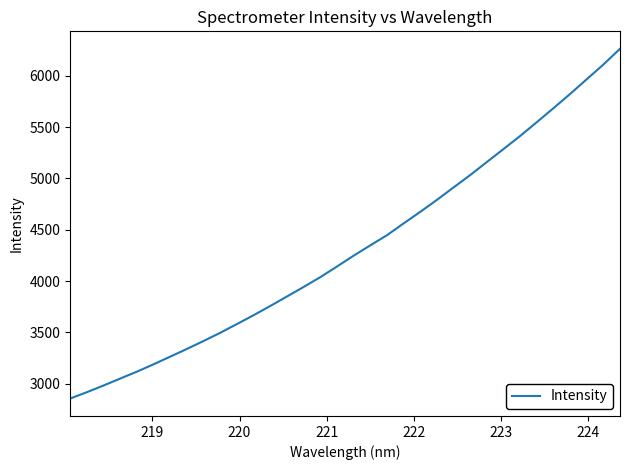

What is the smallest value displayed?

2855.6